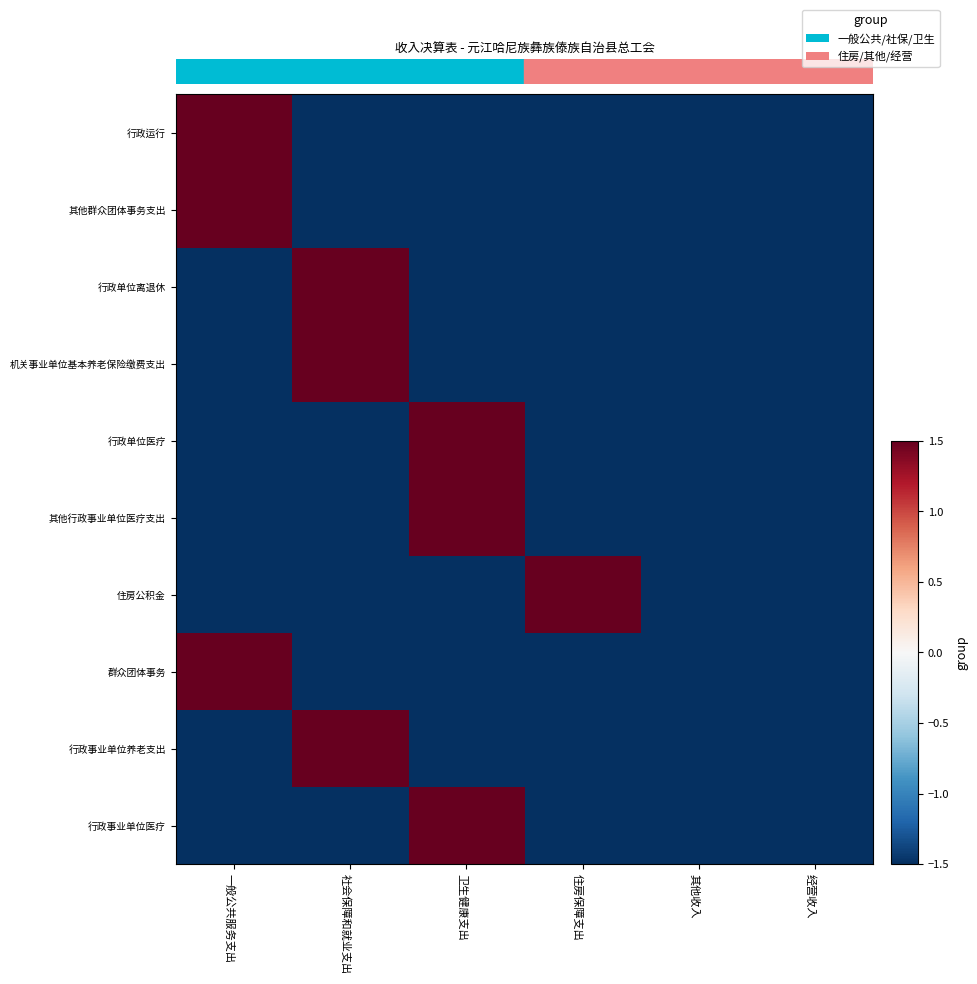

At how many categories does at least one series exceed 0?

4